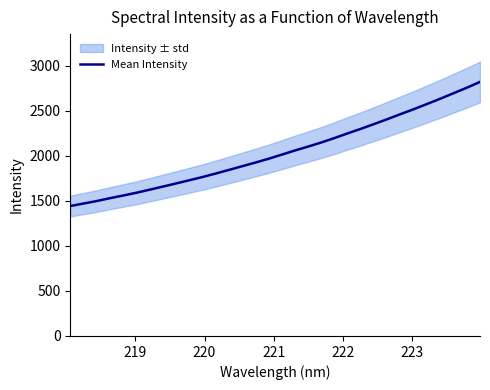

How many lines are shown in the chart?

1